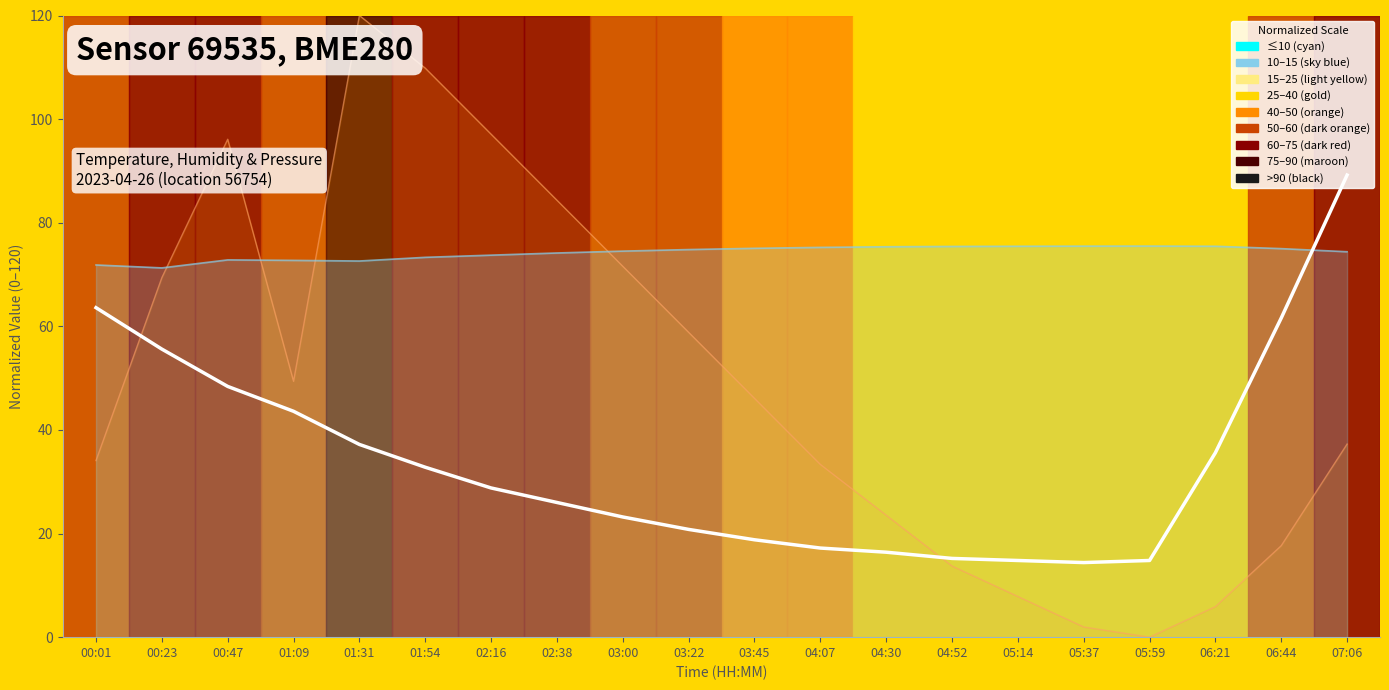

What is the approximate value of temperature (norm) at 06:44?

61.6